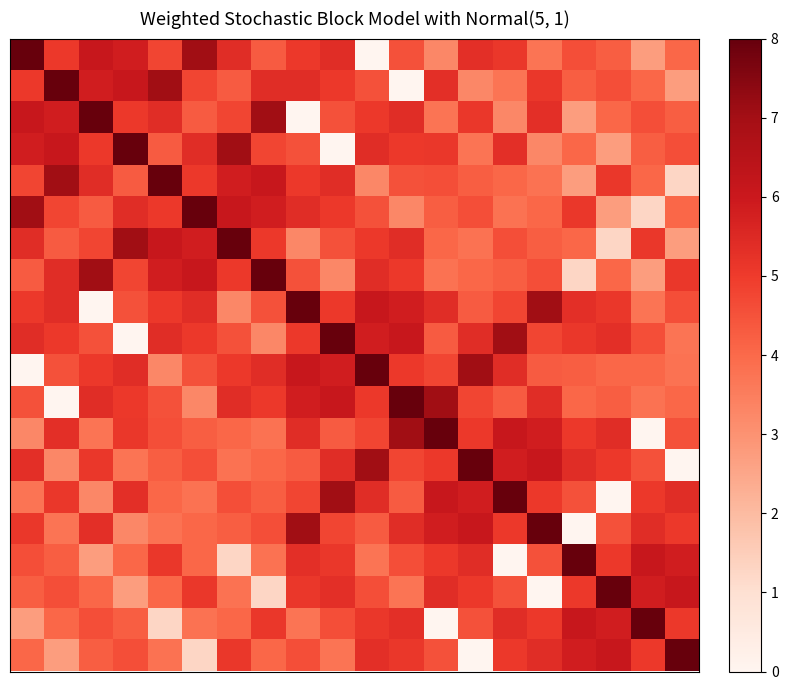

At which category is the sum across all series the highest?

8